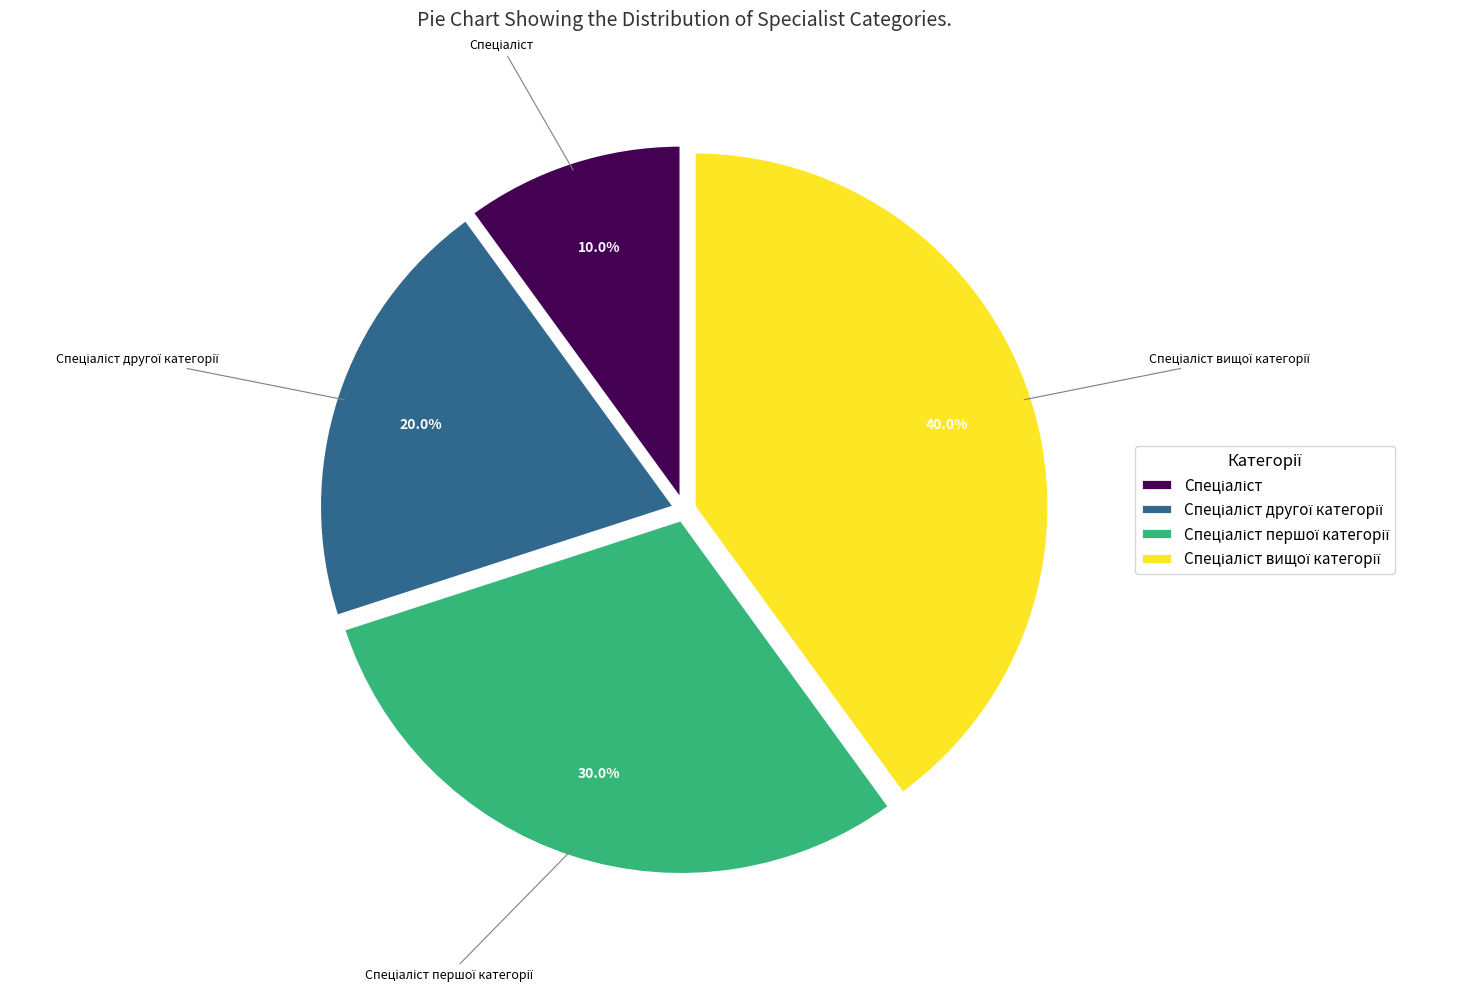

To the nearest percent, what is the average slice percentage?

25%